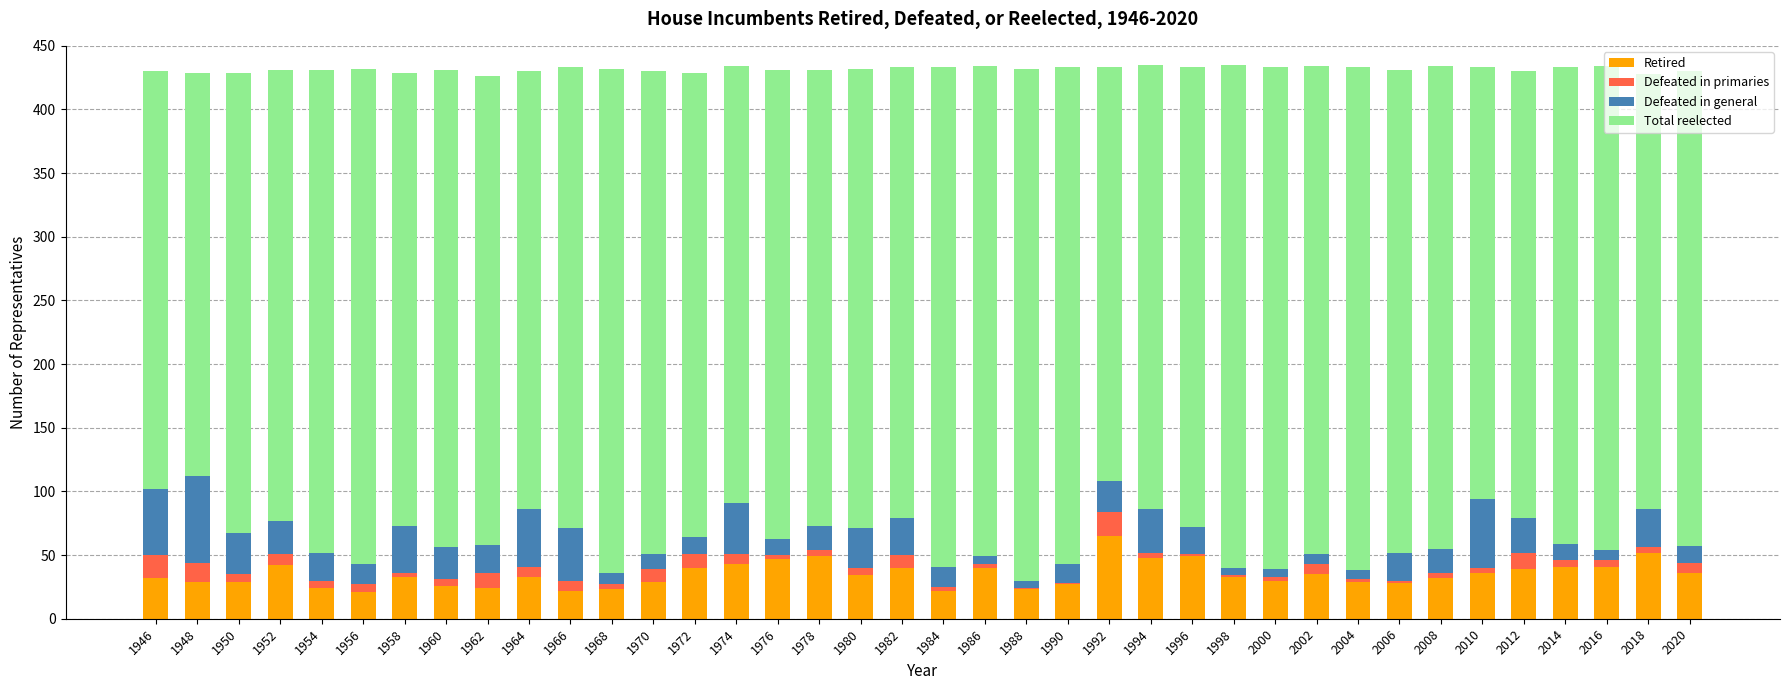

True or false: Retired has a value of 9 at 2002.

False